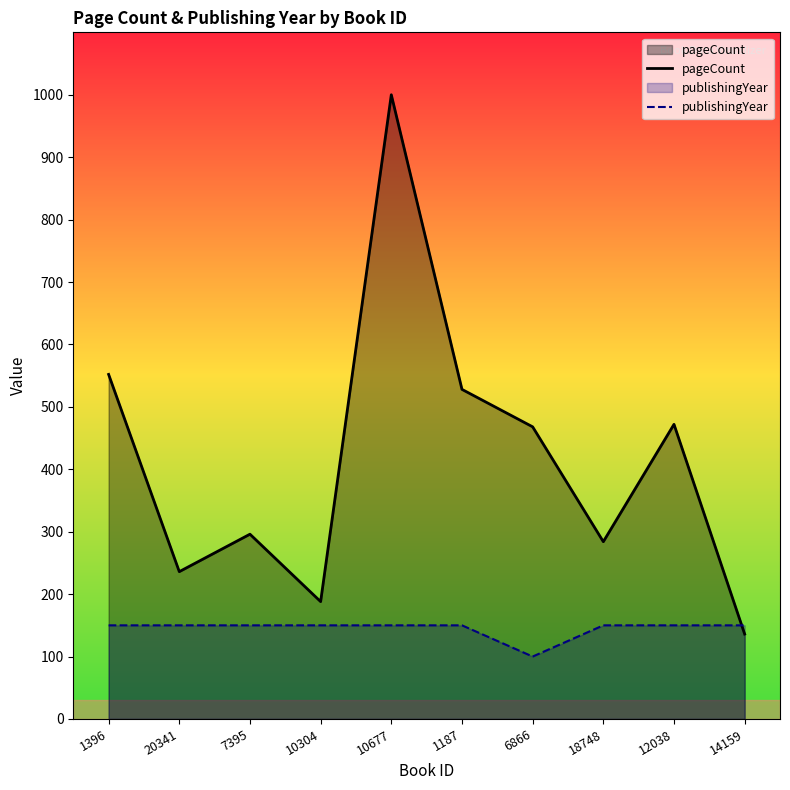

Rank the categories by publishingYear value from lowest to highest.

6866, 1396, 20341, 7395, 10304, 10677, 1187, 18748, 12038, 14159